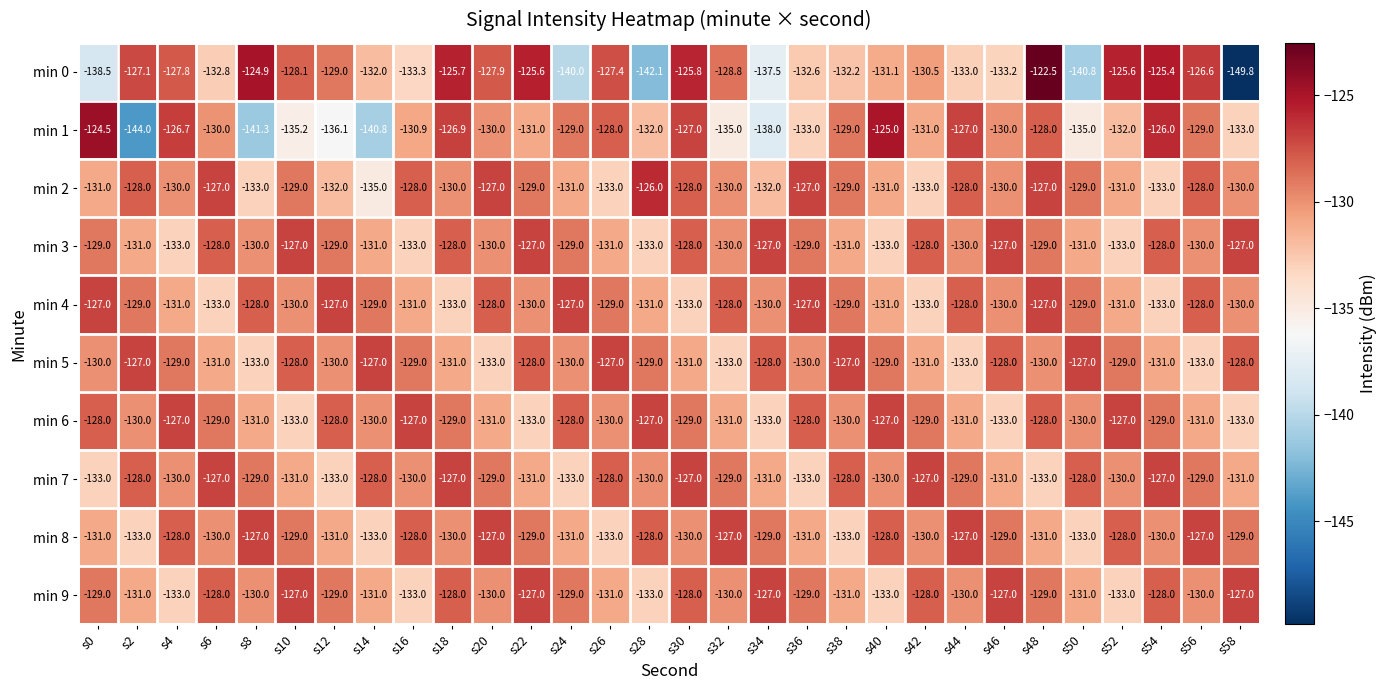

Which series changed the most between s26 and s32?

min 1